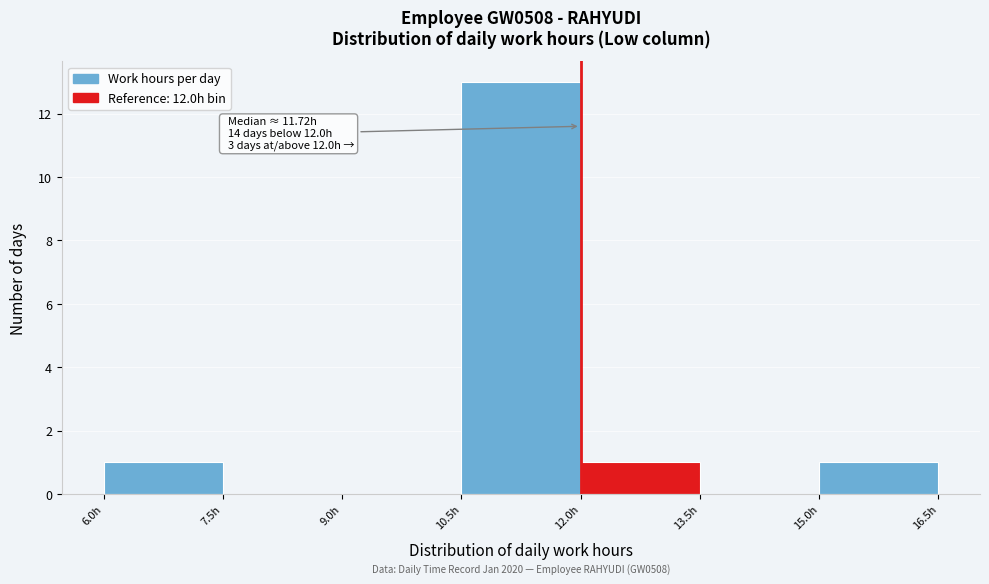

Which range on the x-axis has the tallest bar?

10.5 to 12.0